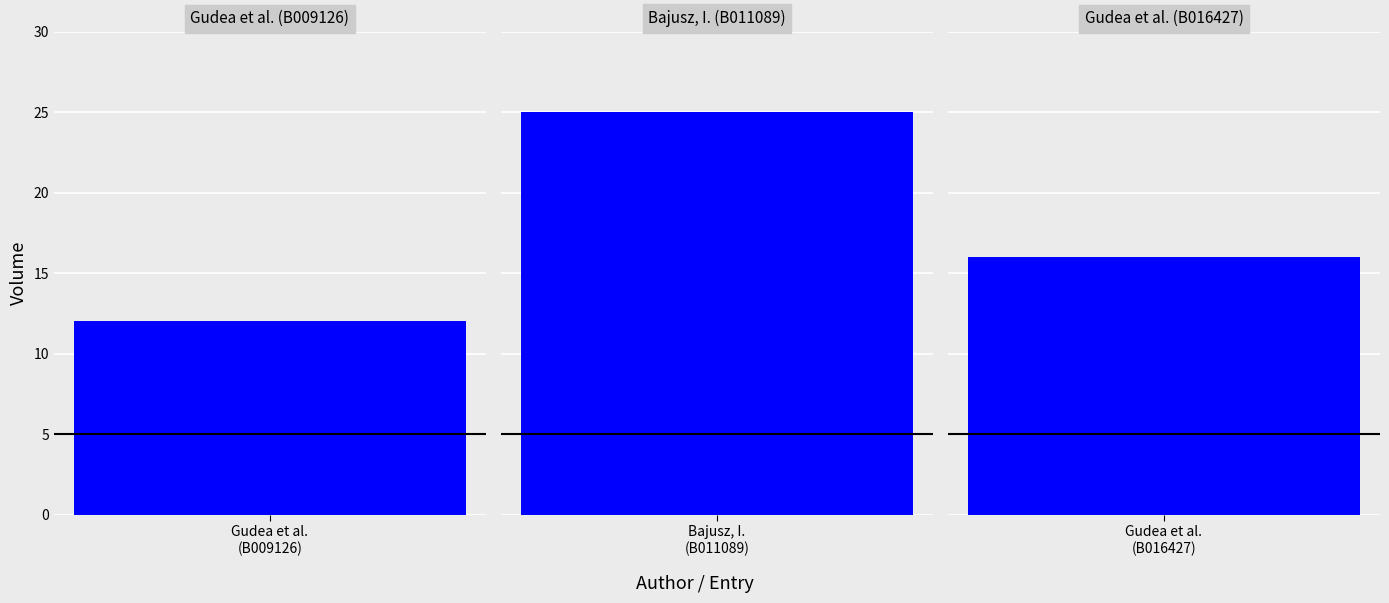

List the labels in order of value, largest first.

Bajusz, I., Gudea, N. - Chirilă, E. - Matei, A., Gudea, N. - Chirila, E. - Matei, A.